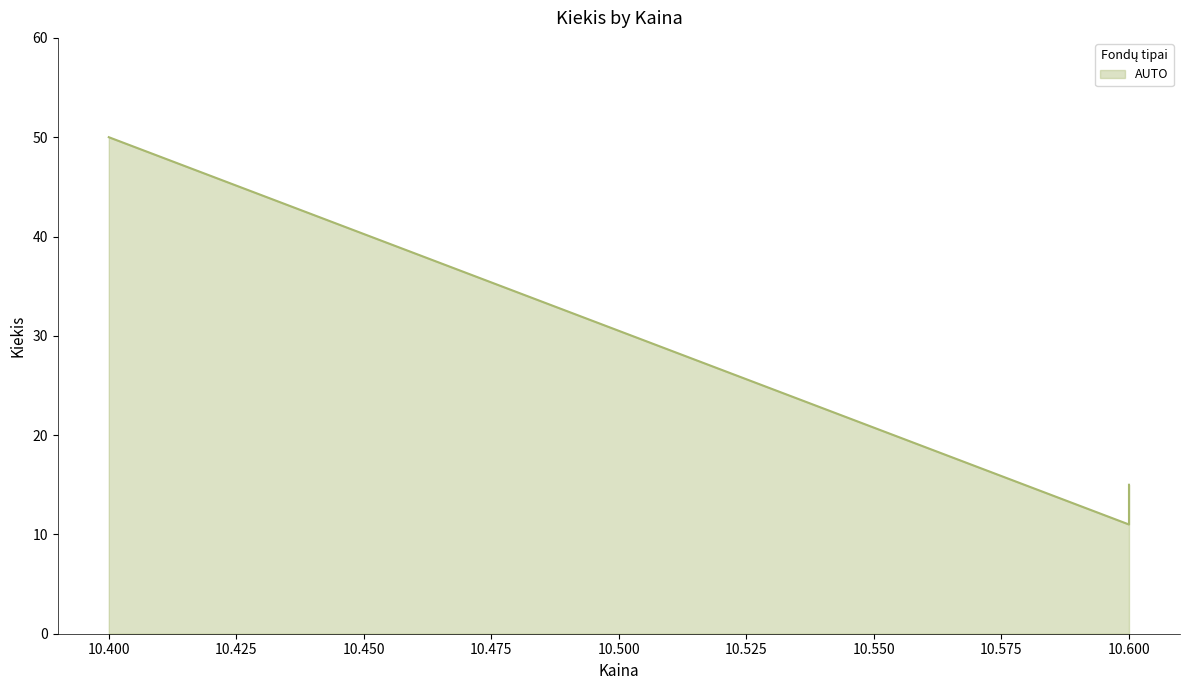

What is the greatest value displayed?

50